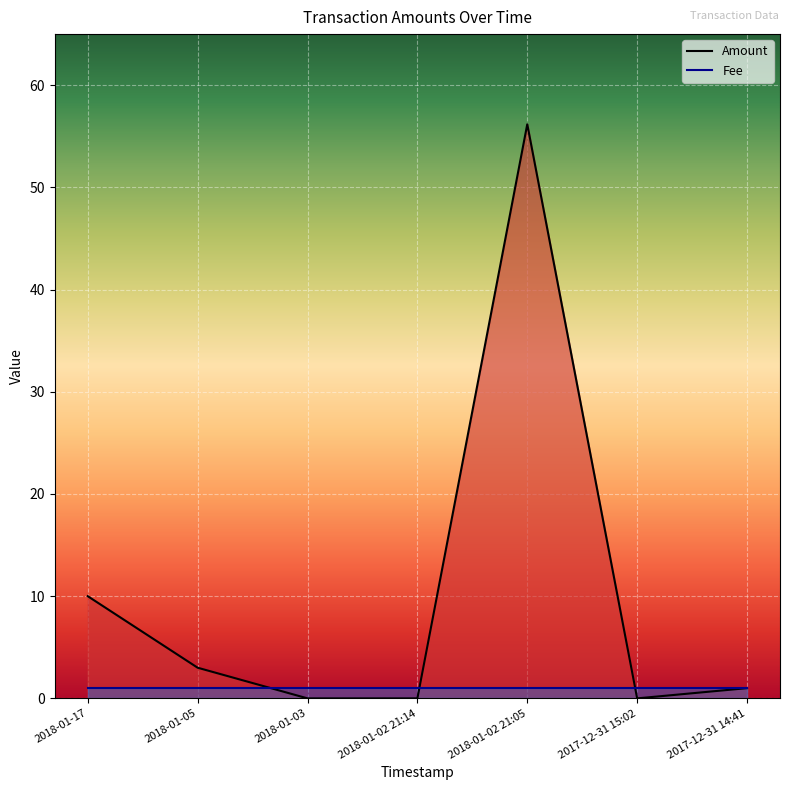

How many lines are shown in the chart?

2